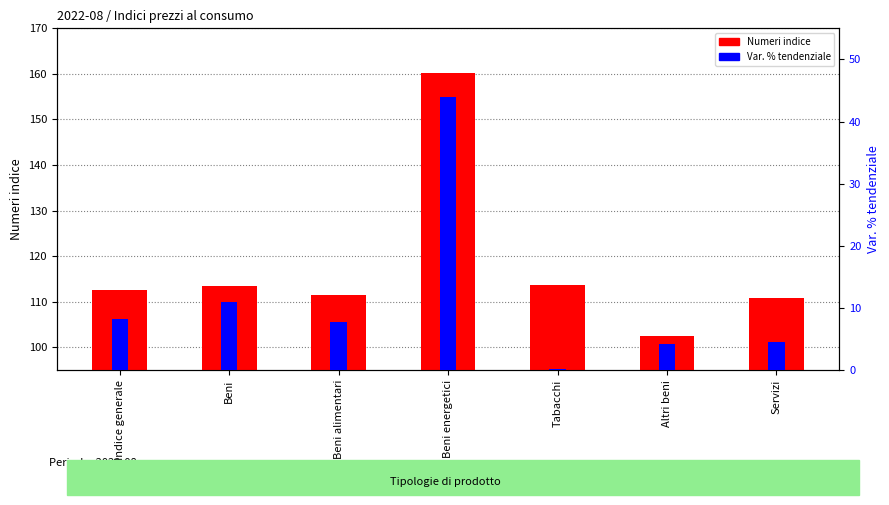

How many values in the Numeri indice series exceed 112?

4